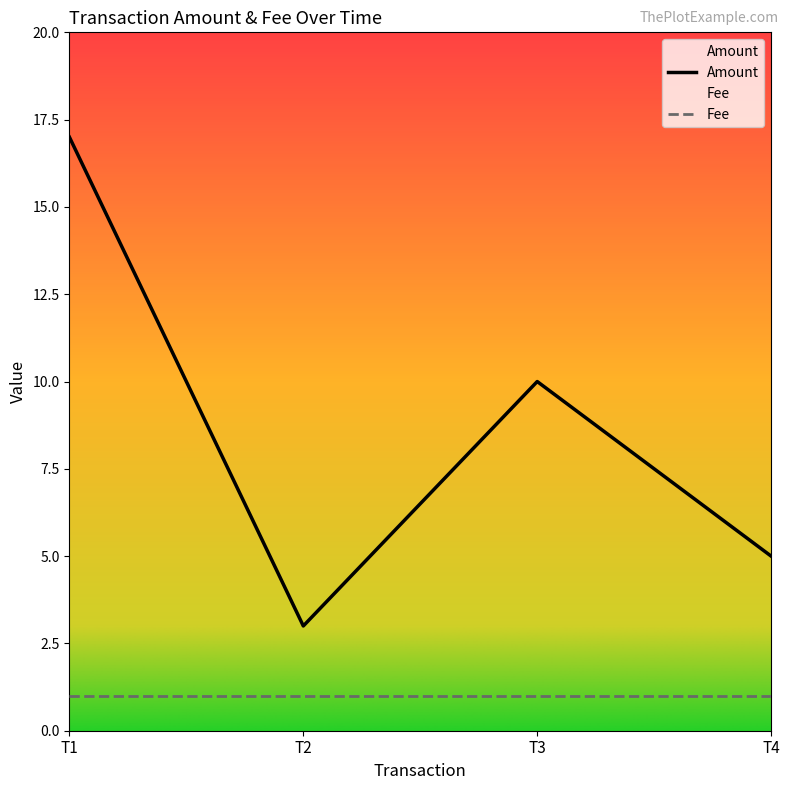

List the series in order of their peak value, highest first.

Amount, Fee